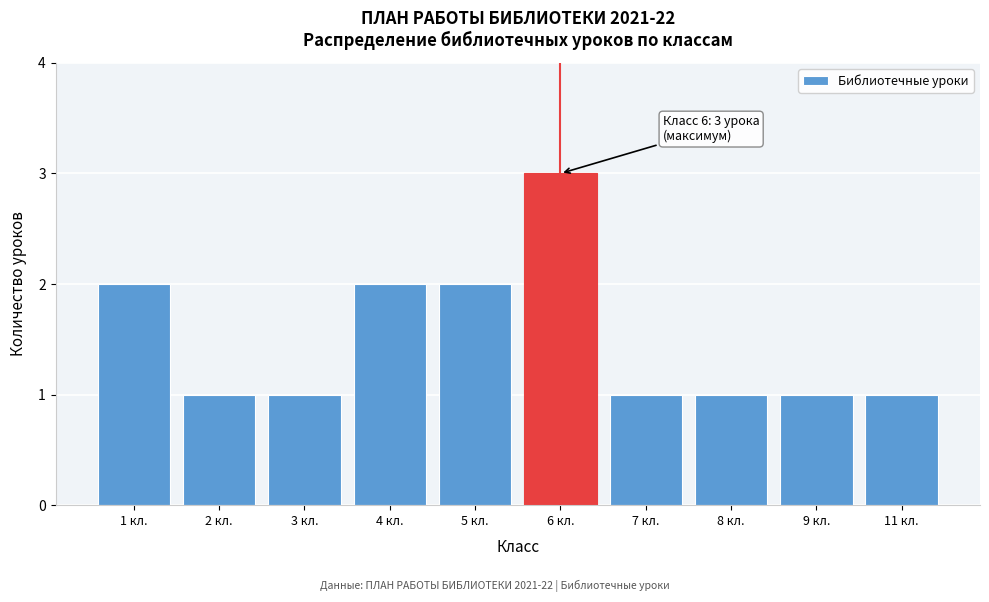

Reading right to left, extract all data points from this chart.

11 кл.=1	9 кл.=1	8 кл.=1	7 кл.=1	6 кл.=3	5 кл.=2	4 кл.=2	3 кл.=1	2 кл.=1	1 кл.=2